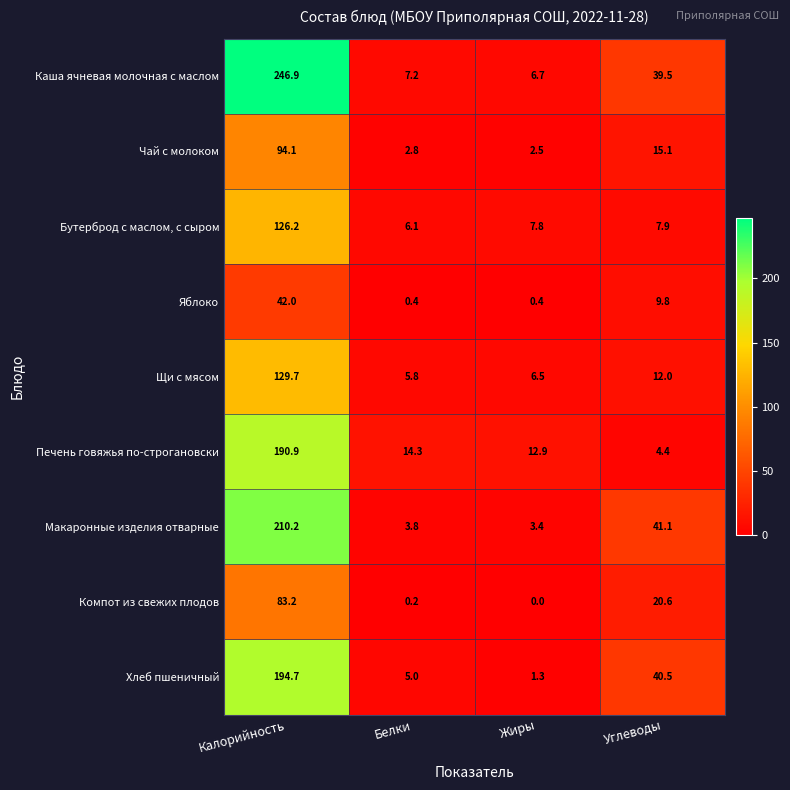

Is it true that Бутерброд с маслом, с сыром equals 4.8 at Углеводы?

False